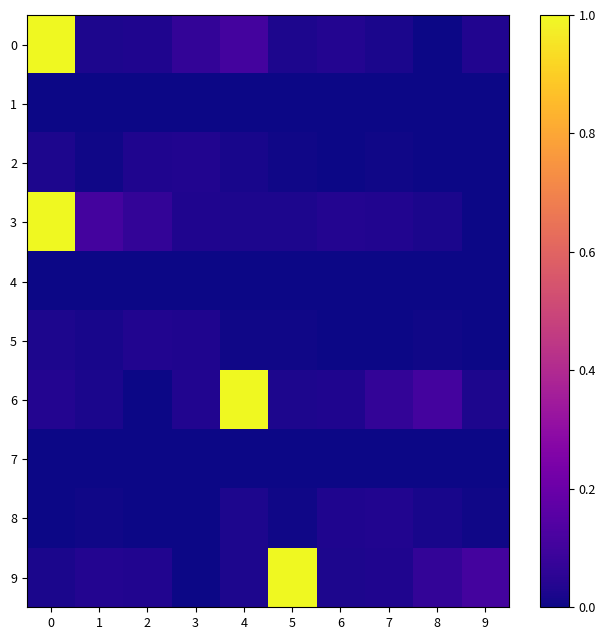

List the series in order of their peak value, highest first.

0, 3, 6, 9, 2, 5, 8, 1, 4, 7